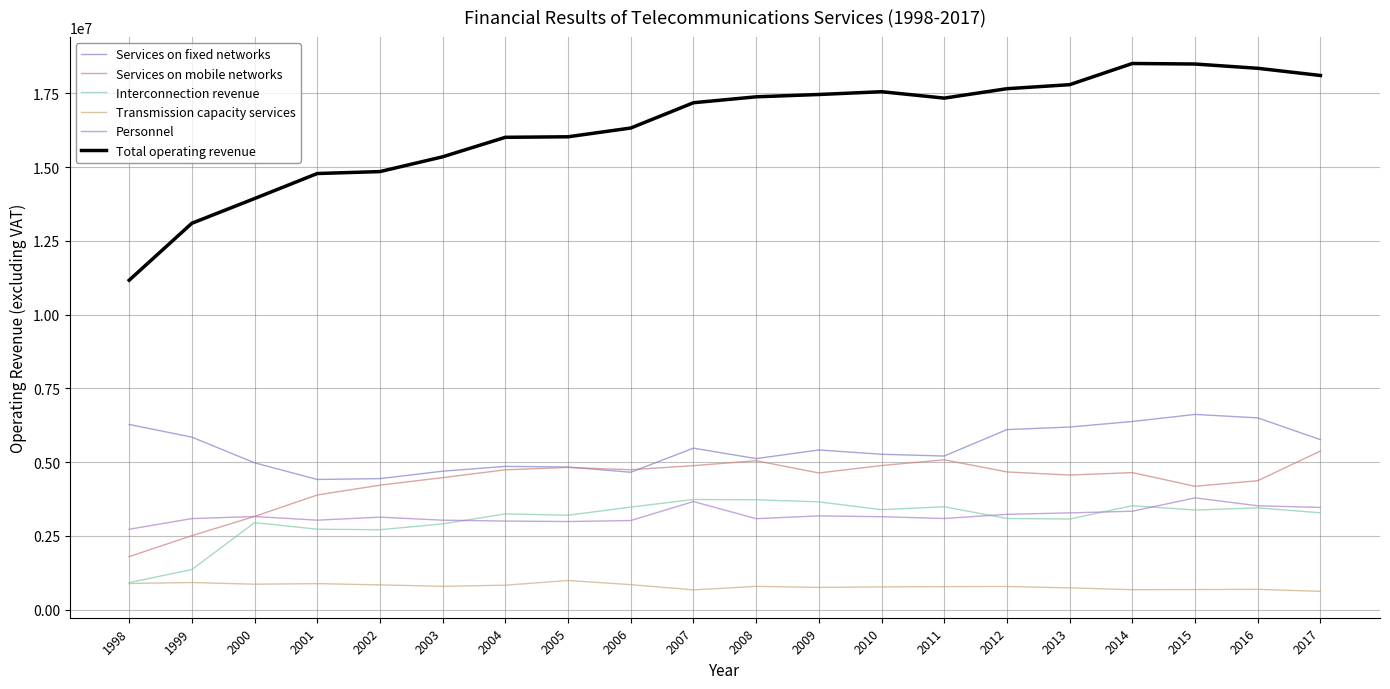

True or false: Total operating revenue and Interconnection revenue intersect in this chart.

False